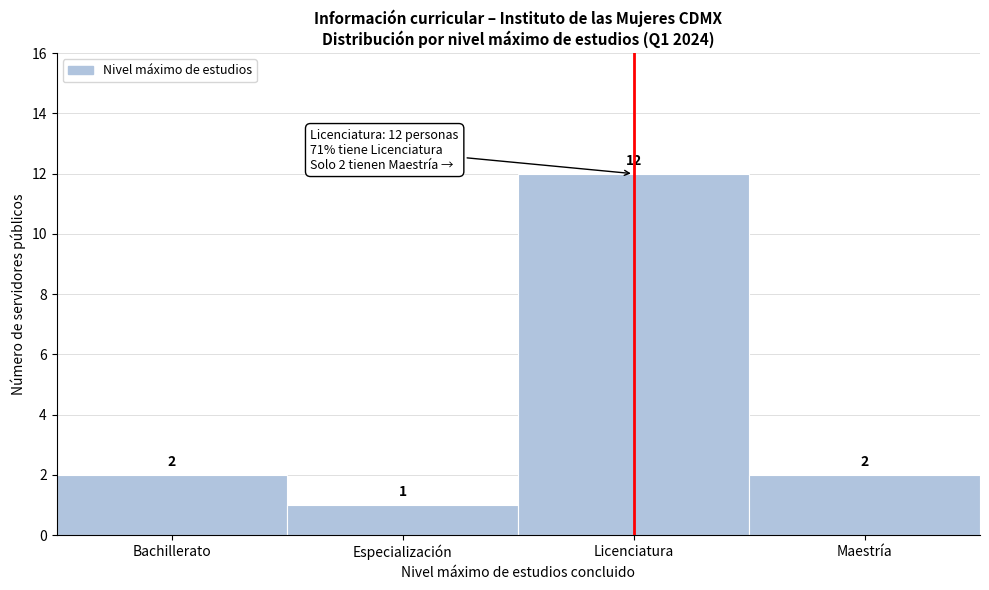

Reading left to right, extract all data points from this chart.

2	1	12	2